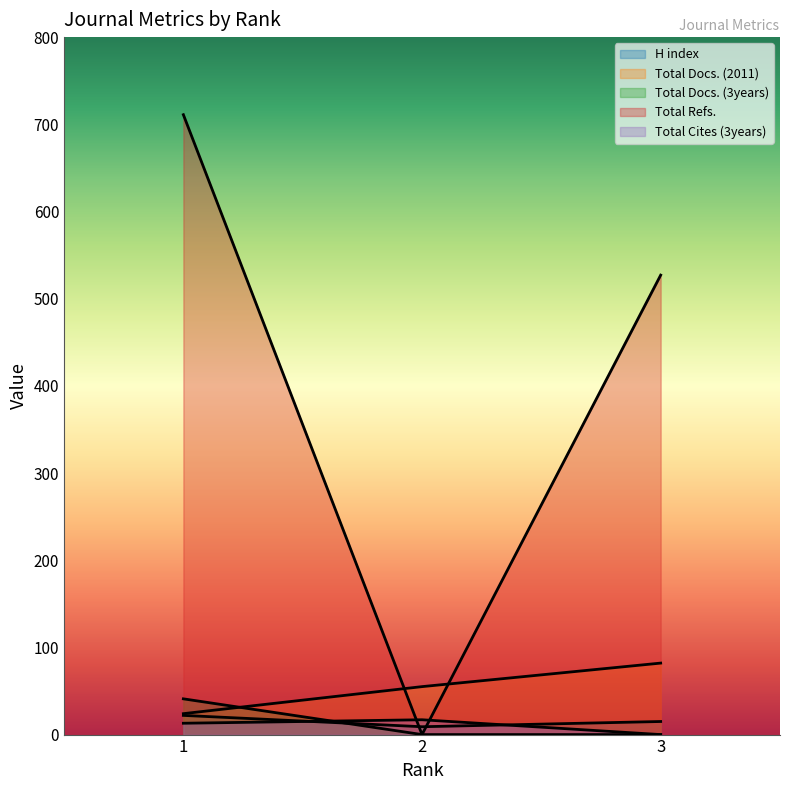

How many lines are shown in the chart?

5